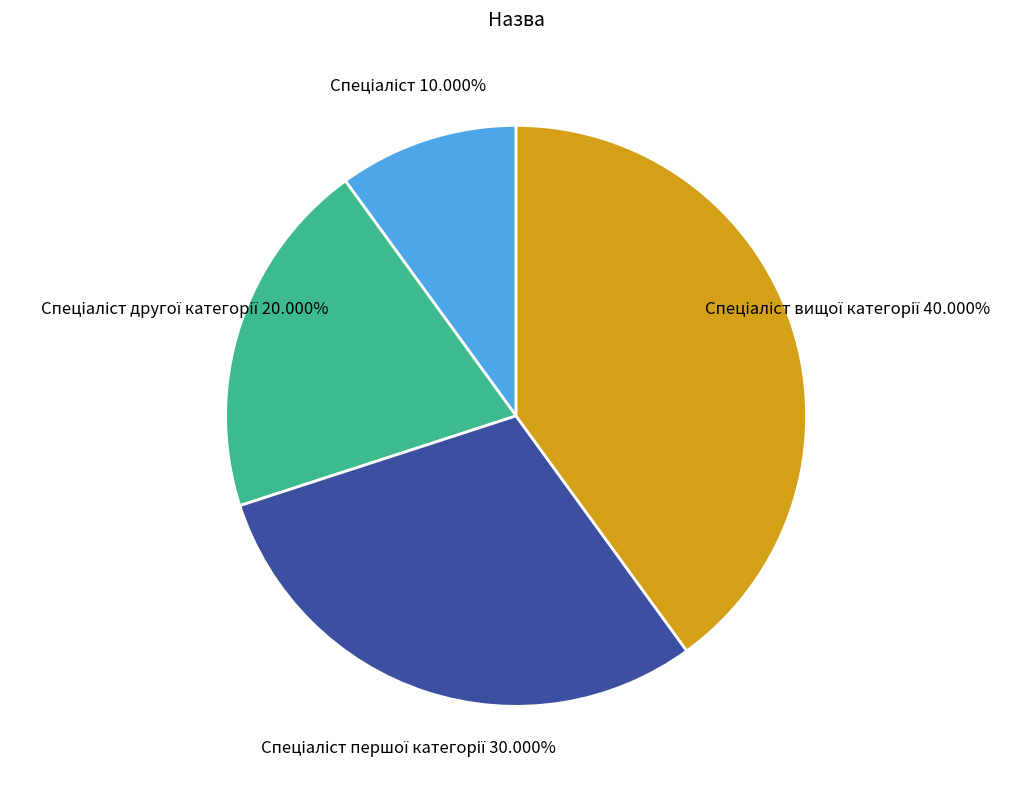

Does any single category account for the majority?

No